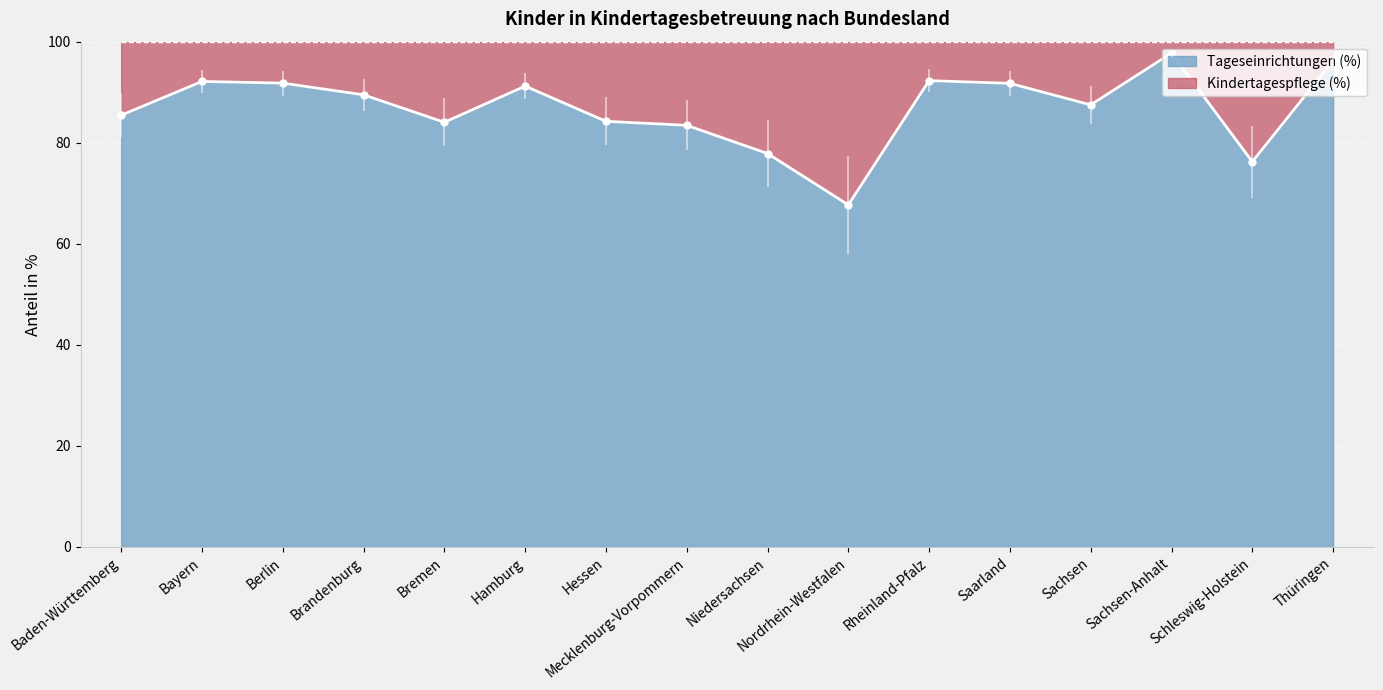

List the labels in order of value, smallest first.

Nordrhein-Westfalen, Schleswig-Holstein, Niedersachsen, Mecklenburg-Vorpommern, Bremen, Hessen, Baden-Württemberg, Sachsen, Brandenburg, Hamburg, Saarland, Berlin, Bayern, Rheinland-Pfalz, Thüringen, Sachsen-Anhalt